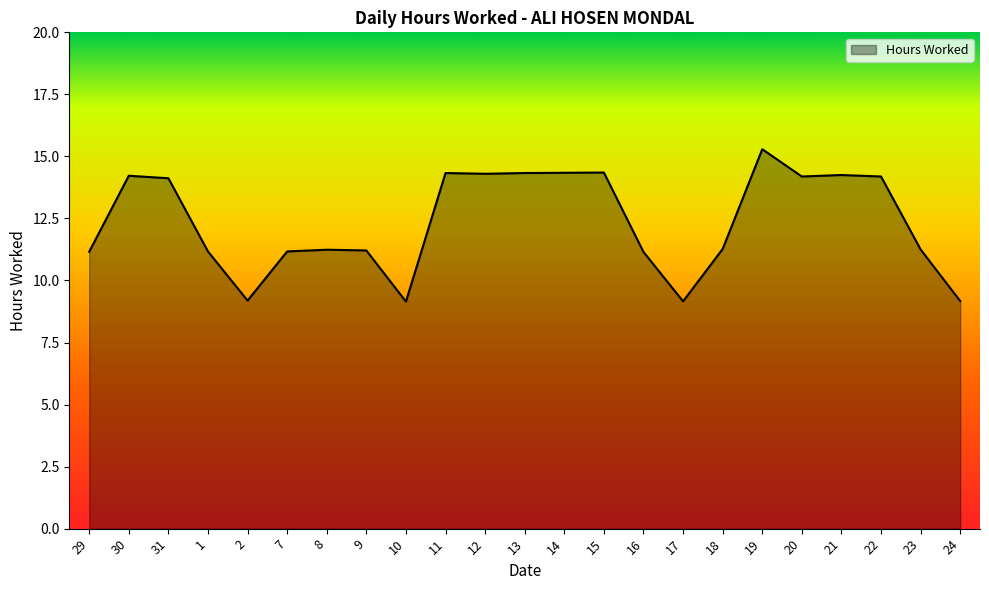

What is the difference between the maximum and minimum values?

6.1